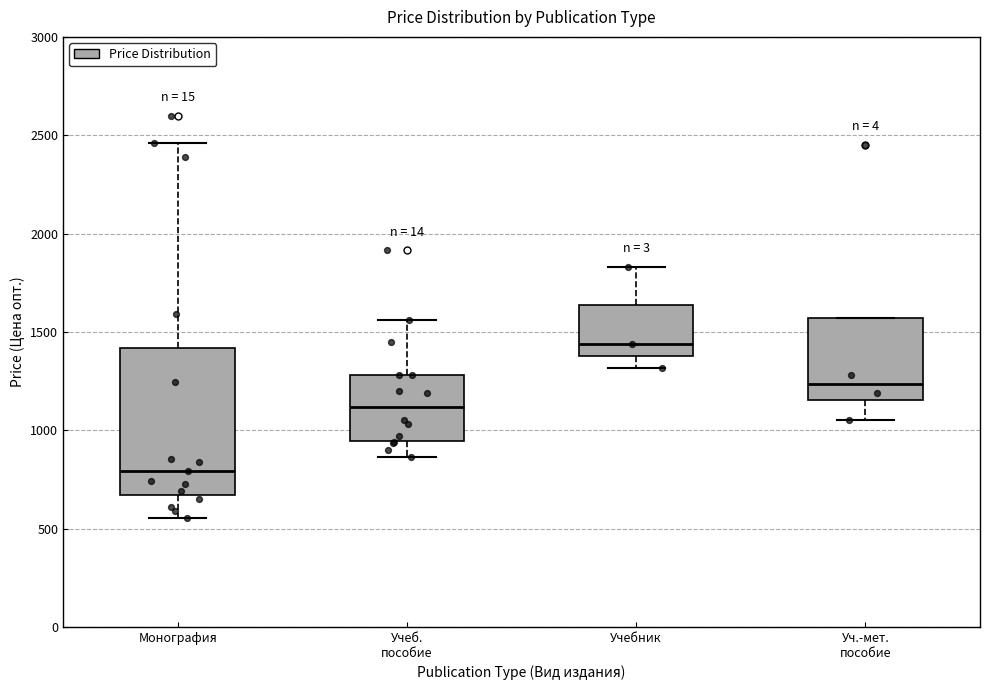

Reading left to right, transcribe this box plot: for each box, give where its median line is, the range the box spans, and where its two whiskers end, as read against the y-axis. The values are not printed on the chart, so give them approximately, as read against the axis.

Монография: median 800, box 650 to 1400, whiskers 550 to 2450
Учеб. пособие: median 1100, box 950 to 1300, whiskers 850 to 1550
Учебник: median 1450, box 1400 to 1650, whiskers 1300 to 1850
Уч.-мет. пособие: median 1250, box 1150 to 1550, whiskers 1050 to 1550